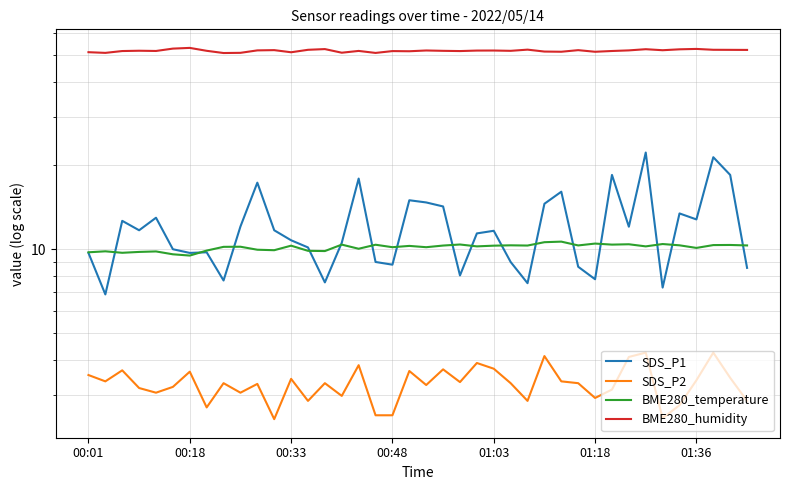

What is the value of the SDS_P1 point at the 11th from the left?

17.4